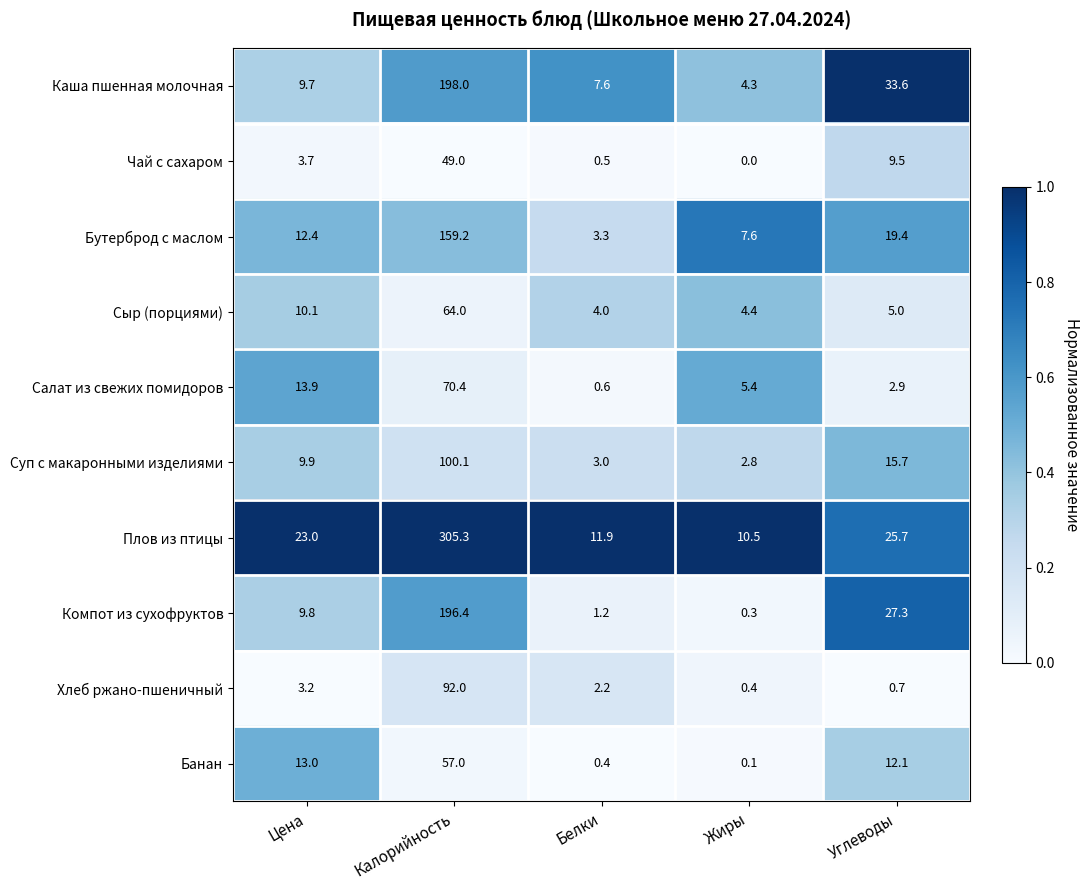

Where is Салат из свежих помидоров nearest to the value 35?

Цена